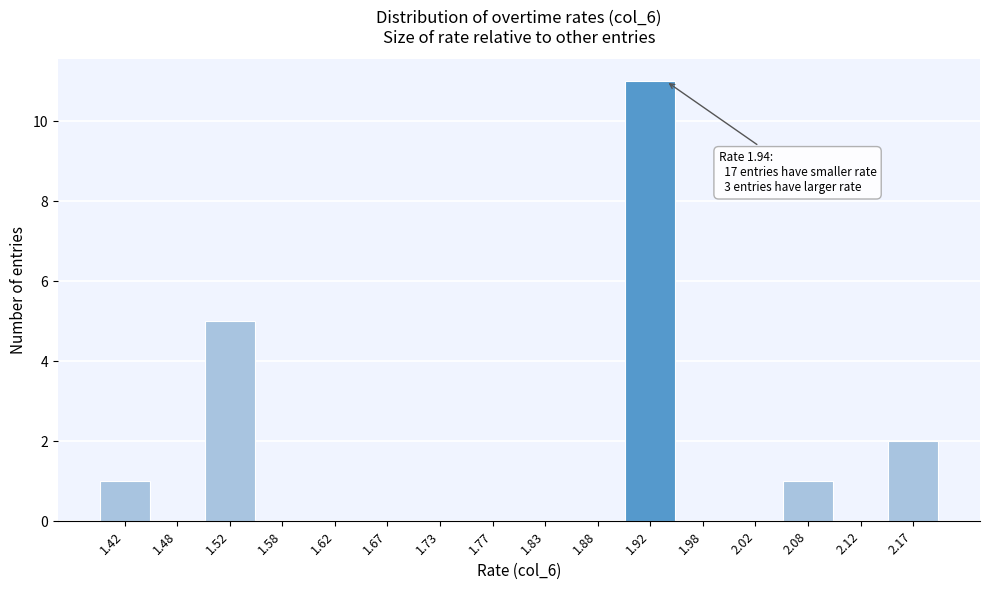

Which range on the x-axis has the tallest bar?

1.90 to 1.95